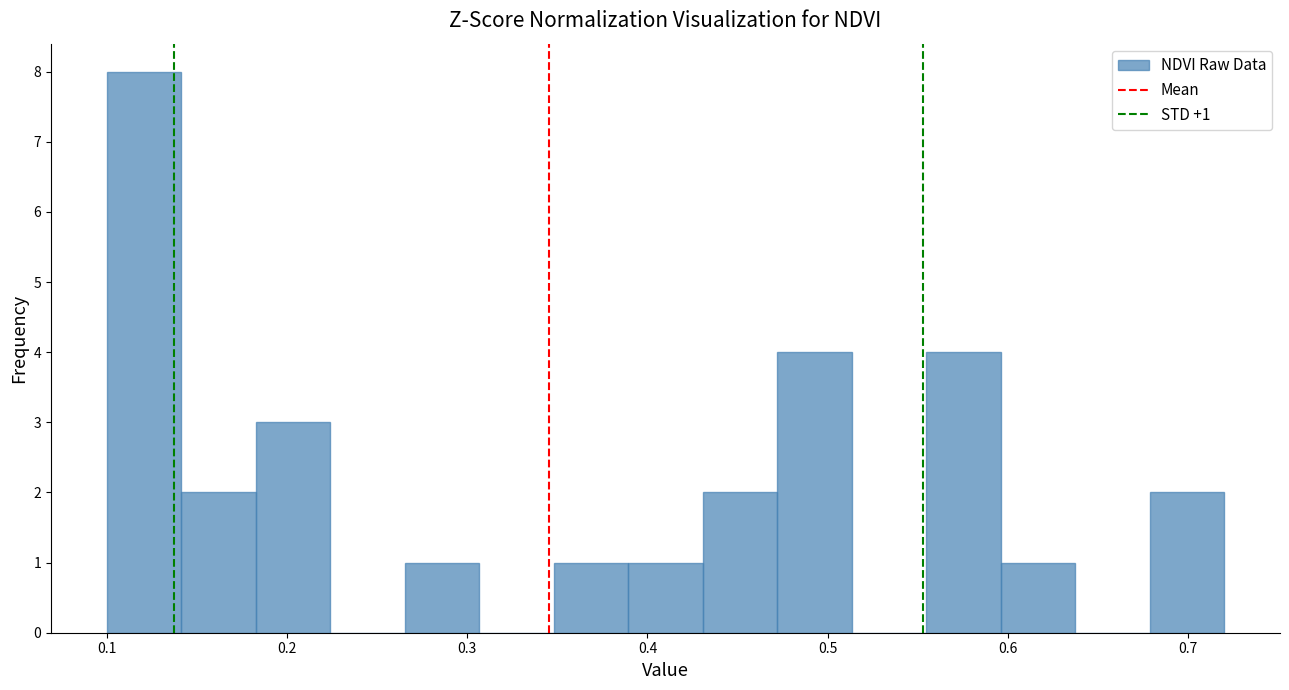

Which range on the x-axis has the tallest bar?

0.10 to 0.14